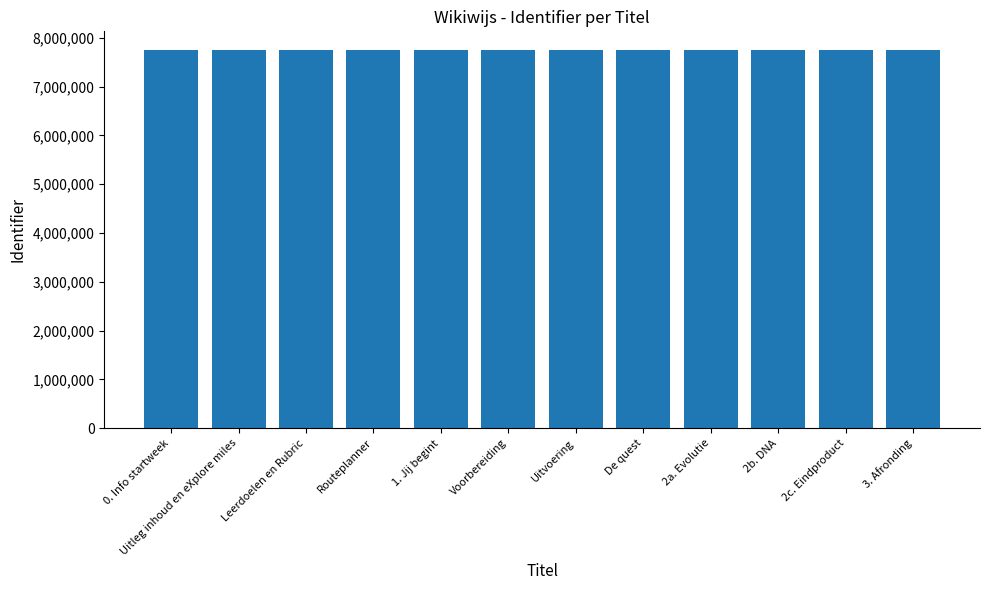

The chart shows a value of 4459122 at Uitvoering. True or false?

False